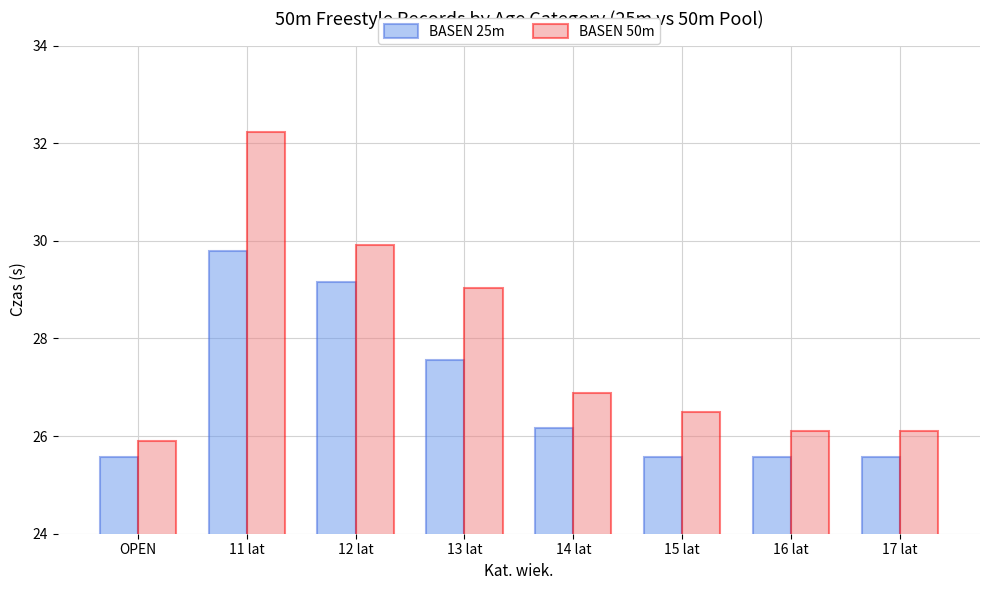

Which series has the largest total across all categories?

BASEN 50m